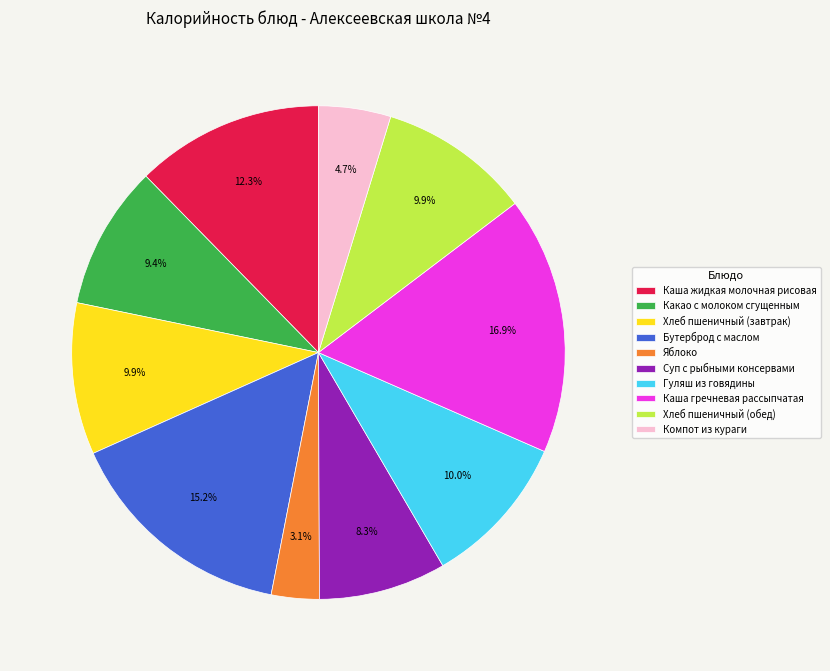

Count the number of slices in the pie.

10